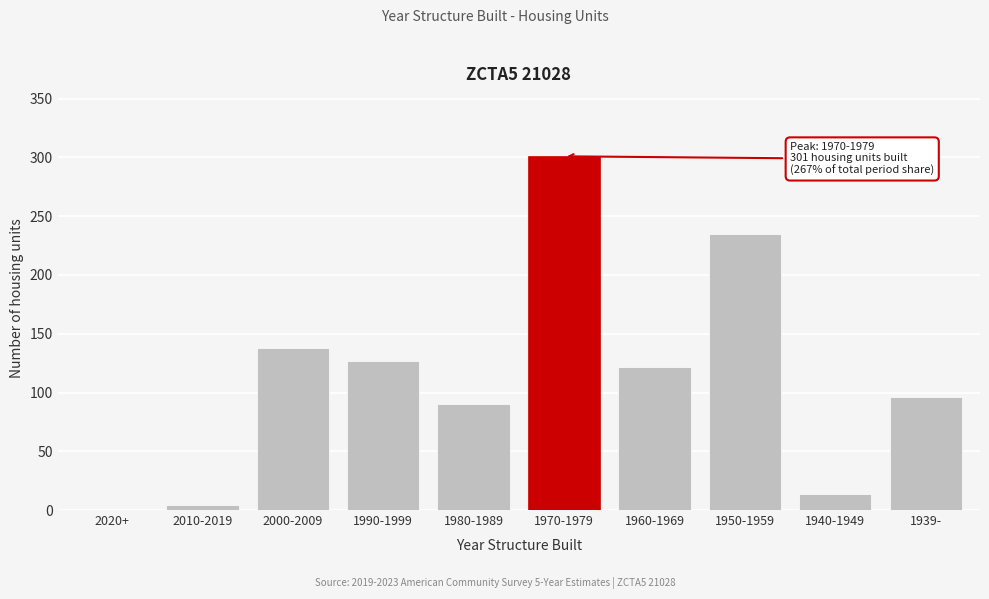

Reading left to right, what are all the values shown in this chart?

2020+=0	2010-2019=4	2000-2009=138	1990-1999=127	1980-1989=90	1970-1979=301	1960-1969=122	1950-1959=235	1940-1949=14	1939-=96